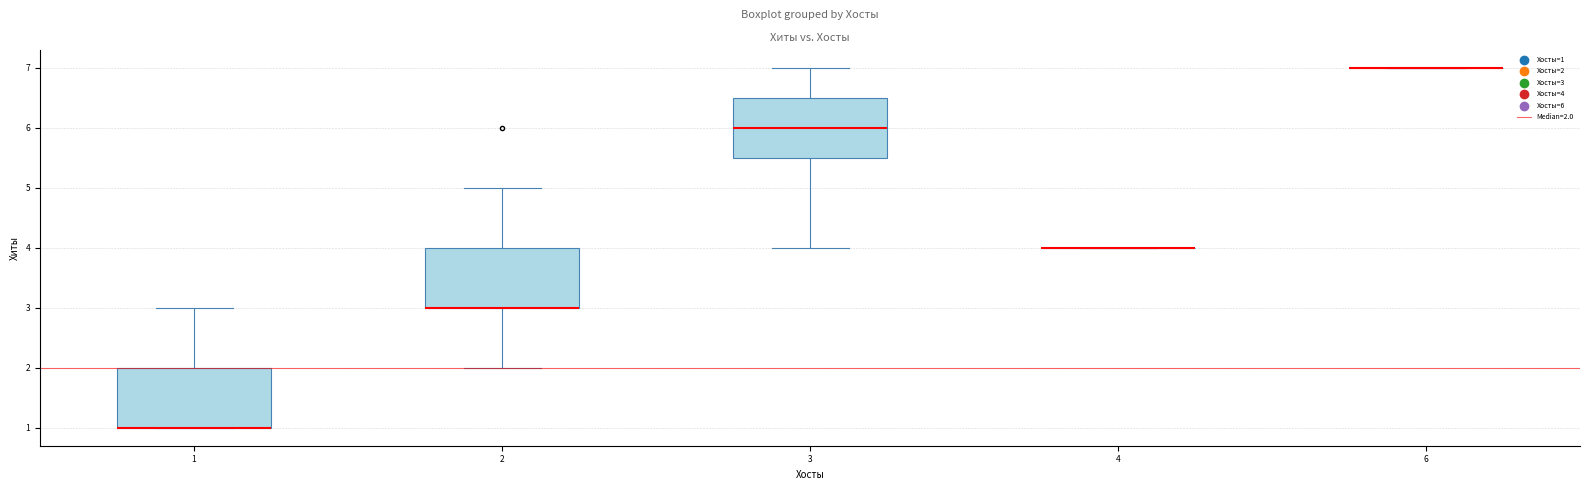

Reading left to right, transcribe this box plot: for each box, give where its median line is, the range the box spans, and where its two whiskers end, as read against the y-axis. The values are not printed on the chart, so give them approximately, as read against the axis.

1: median 1.0 (drawn on the box's lower edge), box 1.0 to 2.0, whiskers 1.0 to 3.0
2: median 3.0 (drawn on the box's lower edge), box 3.0 to 4.0, whiskers 2.0 to 5.0
3: median 6.0, box 5.5 to 6.5, whiskers 4.0 to 7.0
4: box collapsed to a line at 4.0, whiskers 4.0 to 4.0
6: box collapsed to a line at 7.0, whiskers 7.0 to 7.0